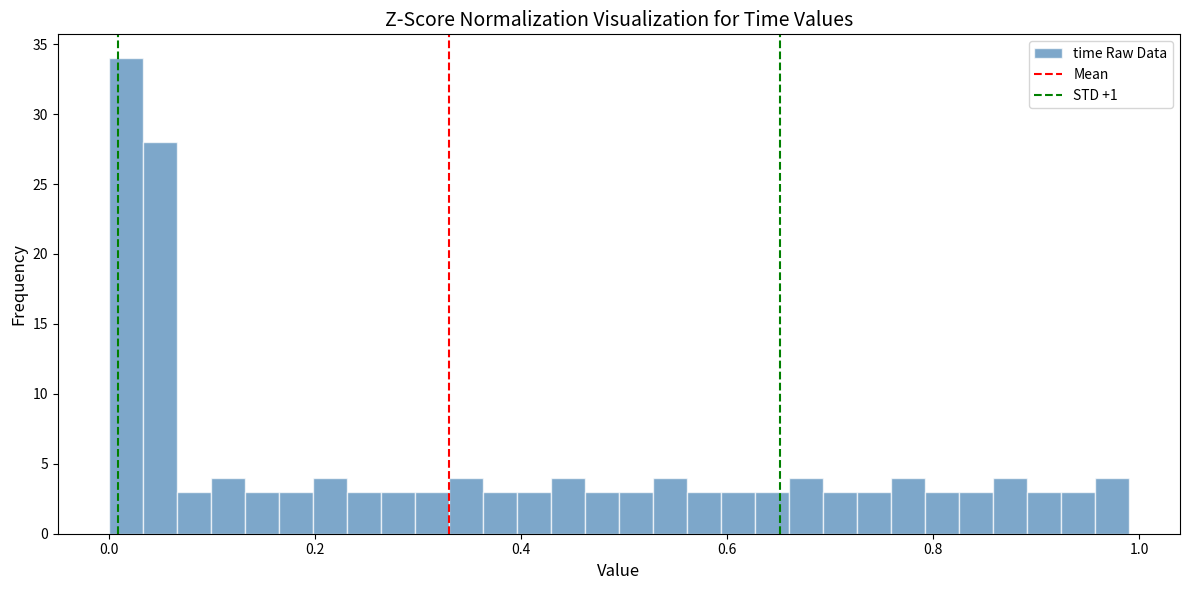

Read against the x-axis, roughly where is the centre of the tallest bar?

0.02